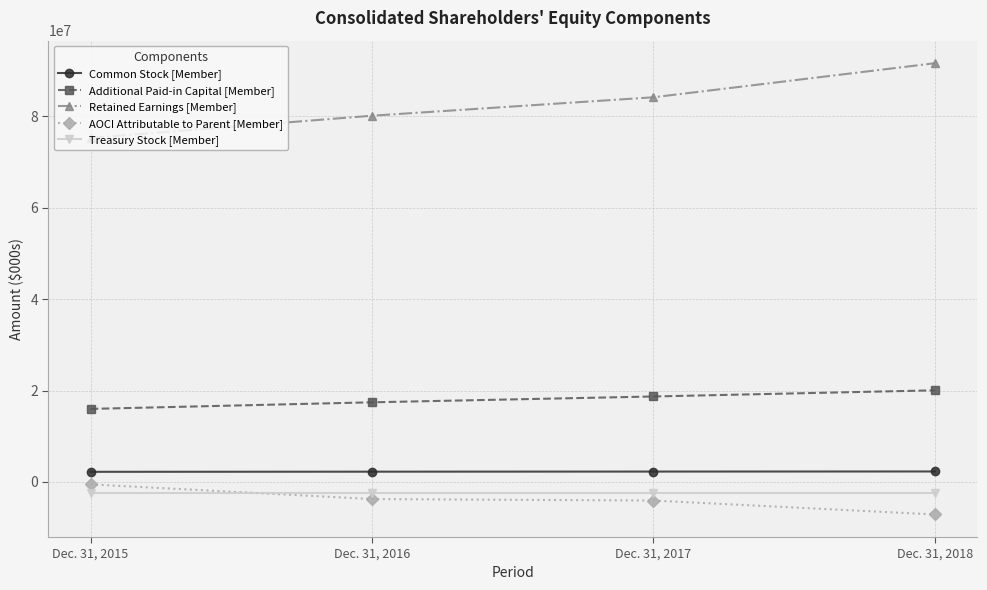

The value of Common Stock [Member] at Dec. 31, 2017 is 2258000. True or false?

True